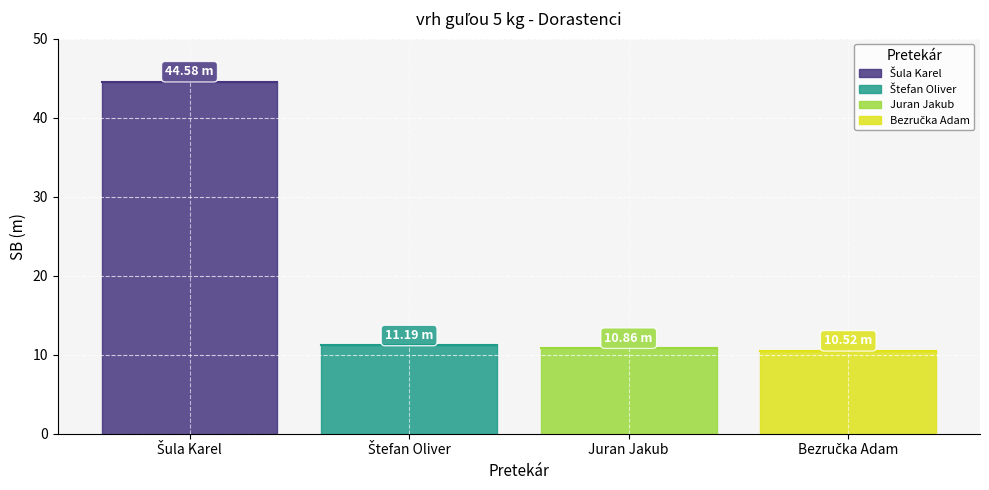

What is the value of the 3rd point from the left?

10.9